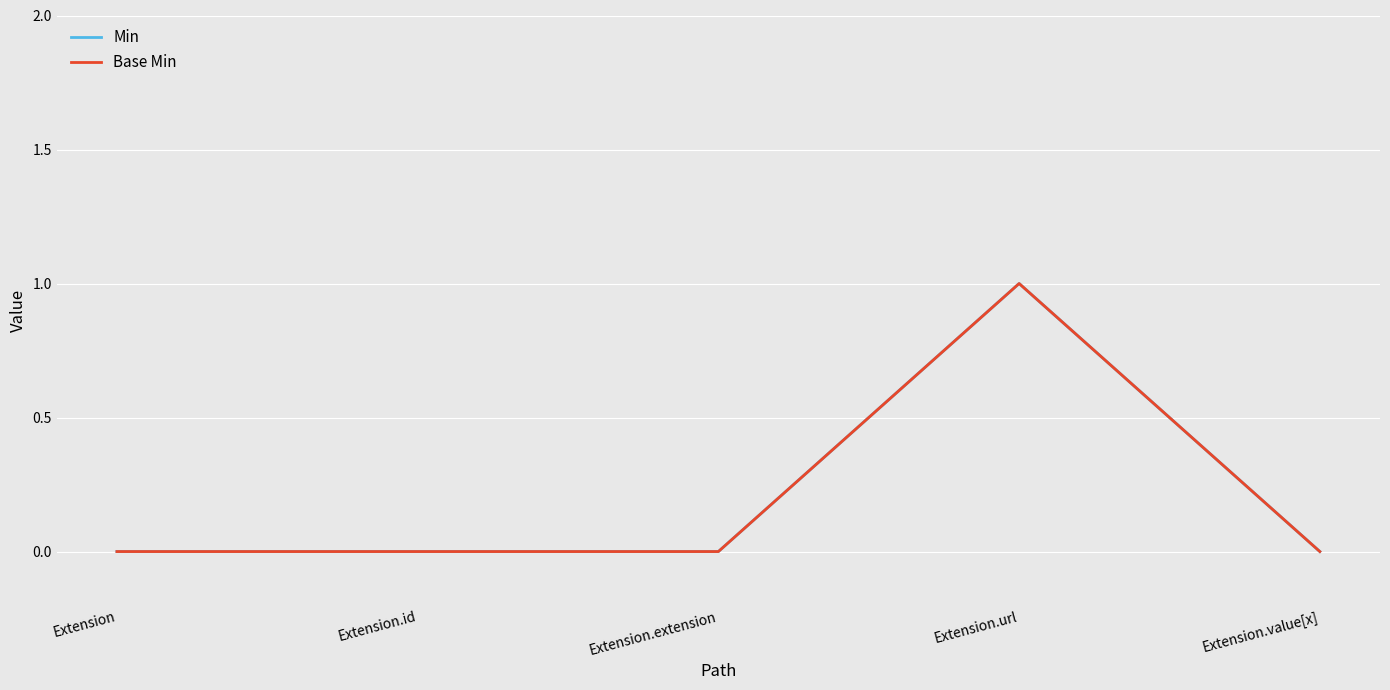

Does the chart display data point markers on the line(s)?

No